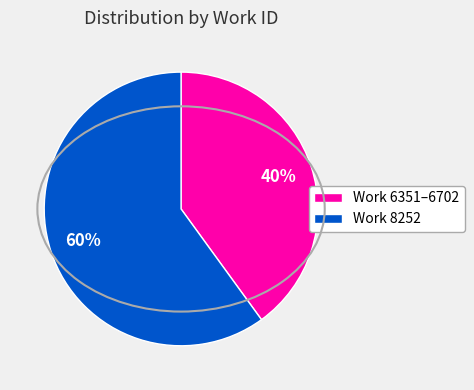

What percentage is the Work 6351–6702 slice, to the nearest percent?

40%